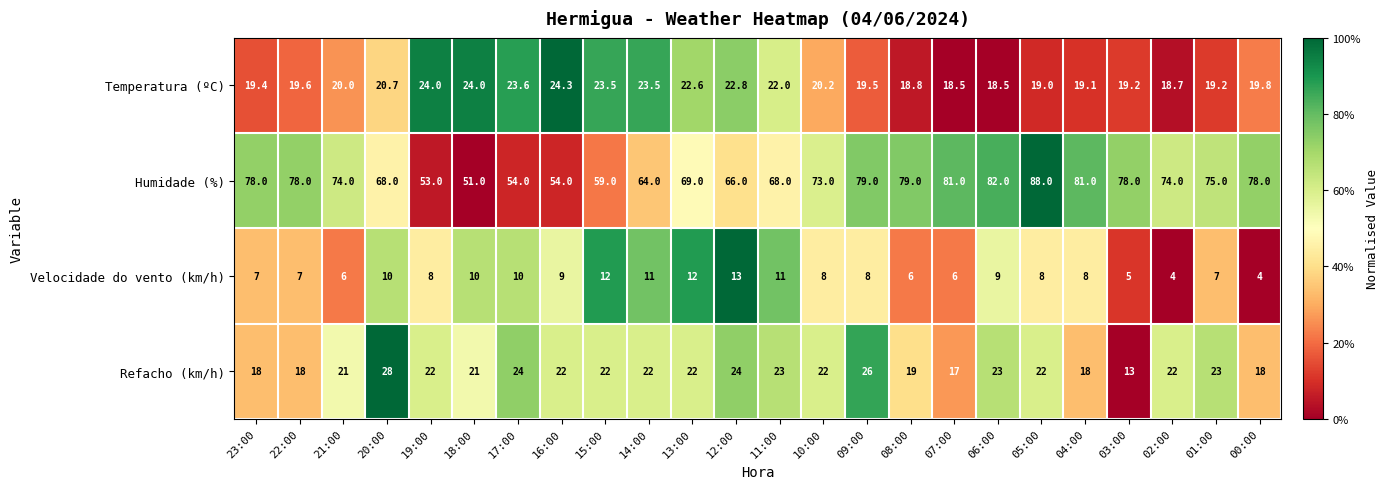

Which category has the highest value across all series?

05:00